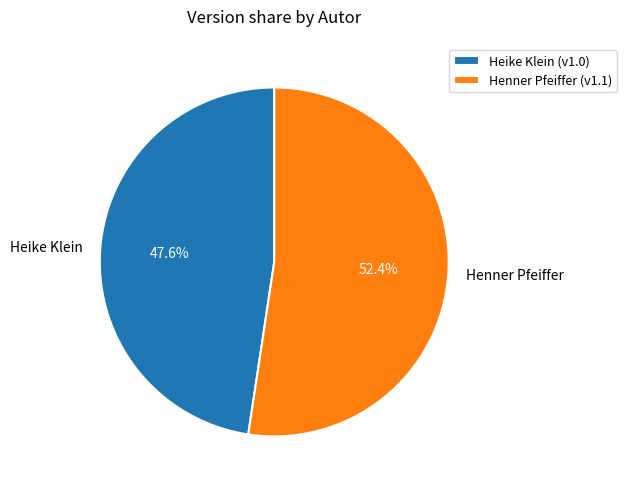

What is the majority slice?

Henner Pfeiffer